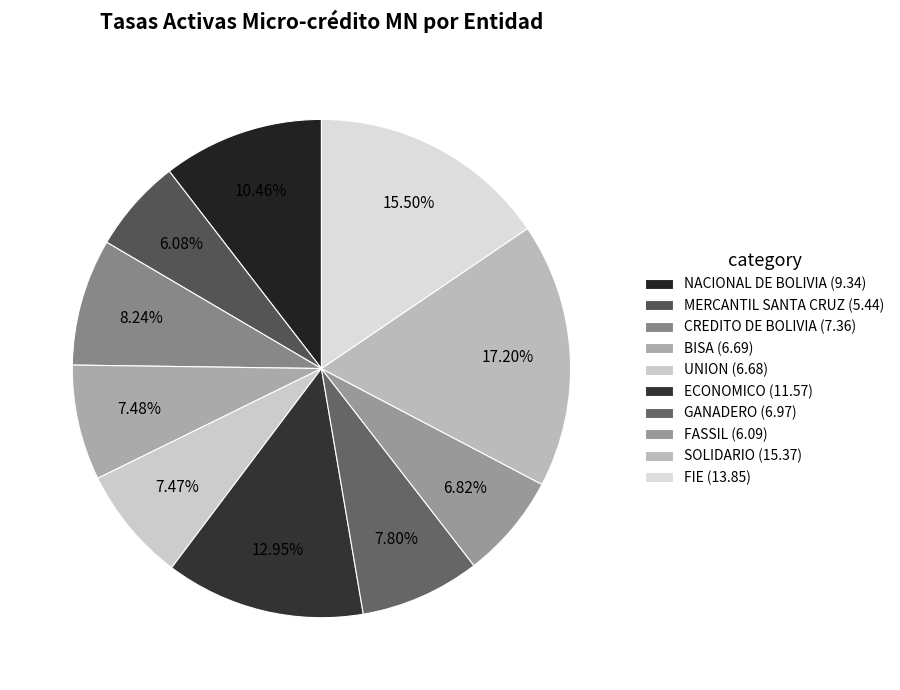

What percentage is the BISA slice, to the nearest percent?

7%